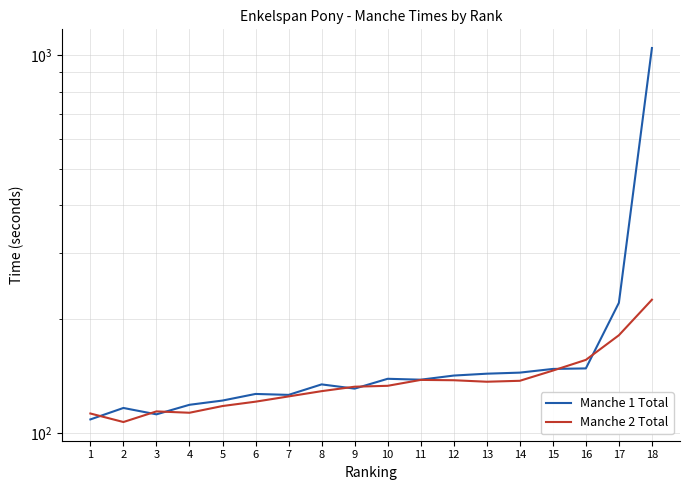

What are all the series names shown in the legend?

Manche 1 Total, Manche 2 Total